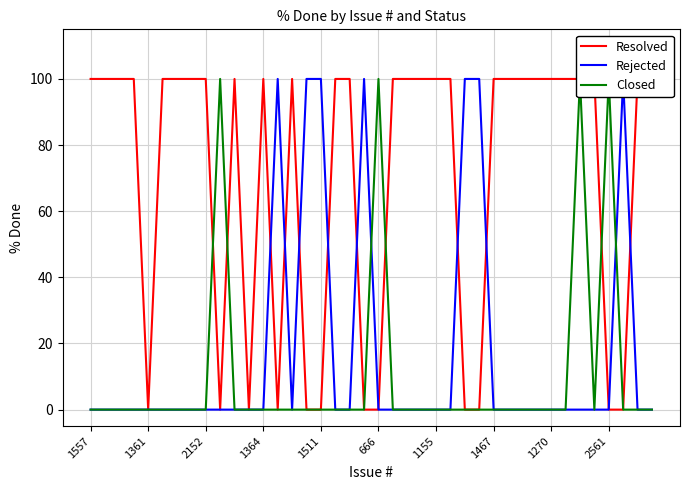

After their last crossing, which series has the higher values: Resolved or Rejected?

Resolved